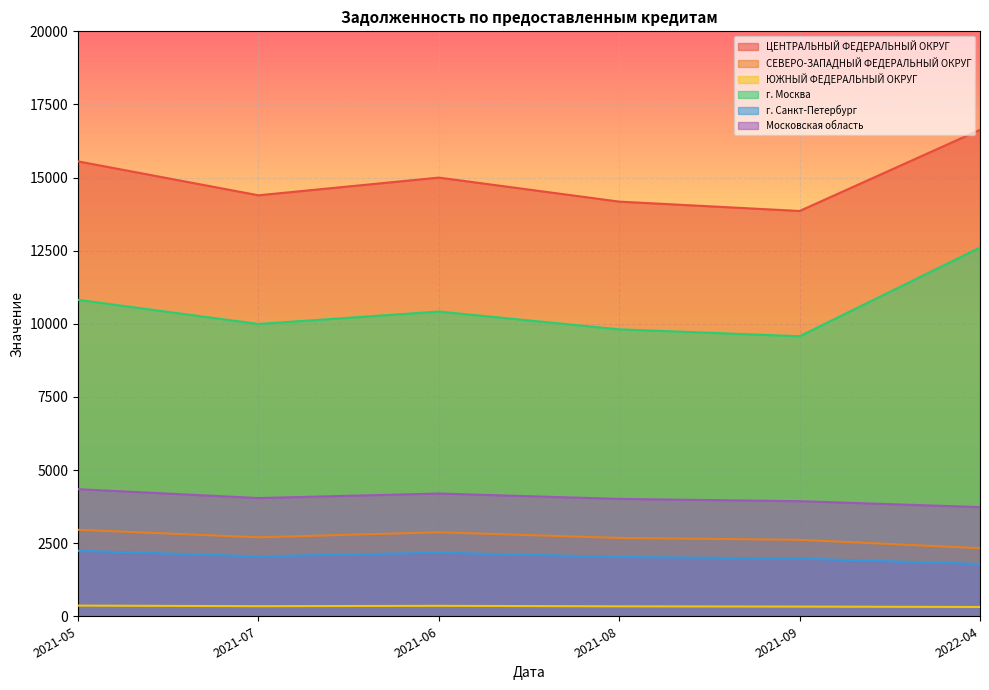

Which category has the lowest value across all series?

2022-04